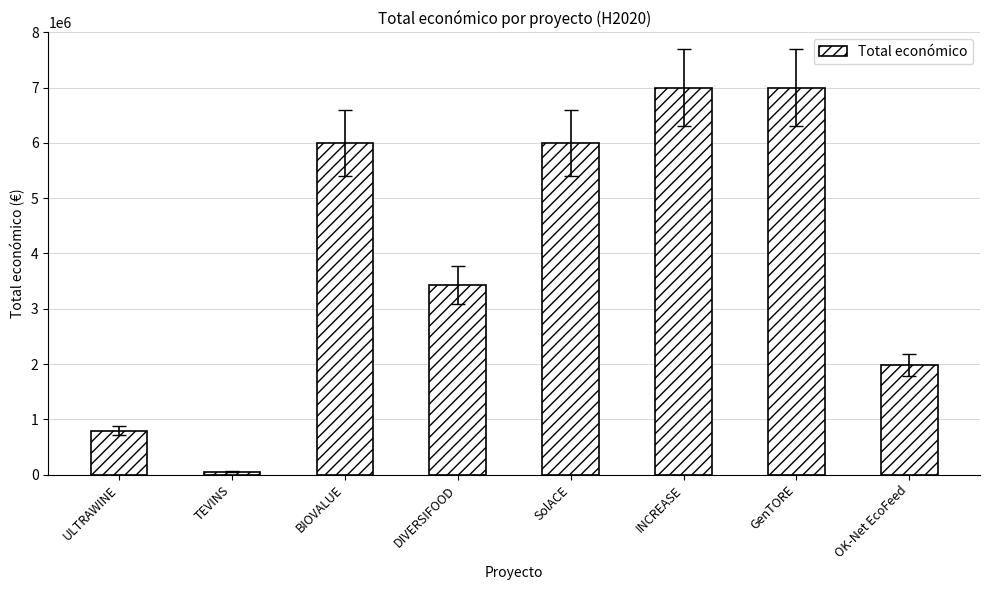

At which label is the value closest to 3524999?

DIVERSIFOOD